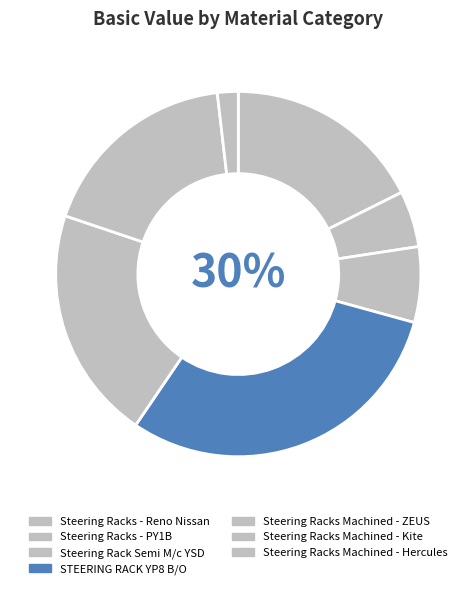

True or false: 10 accounts for 5% of the total.

False